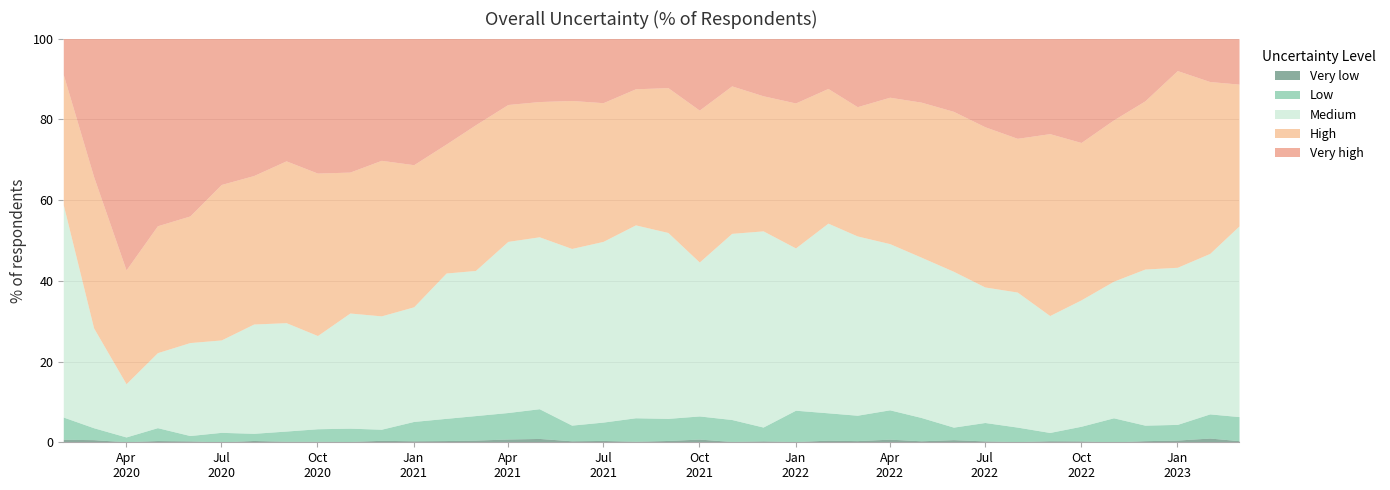

Read the Medium value at 2021-12-01.

48.6